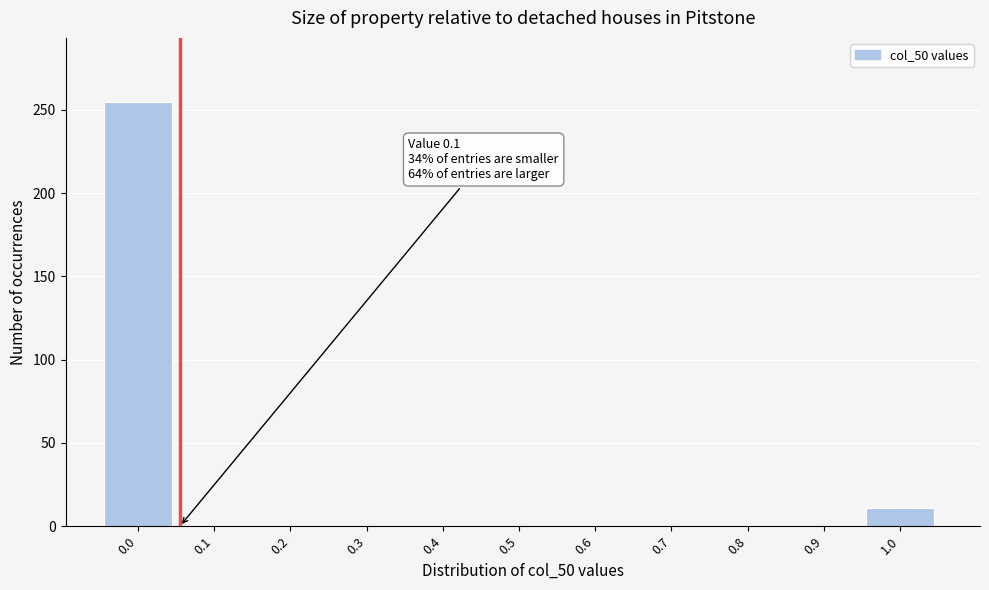

Reading left to right, list all the values displayed in this chart.

0.0=255	0.1=0	0.2=0	0.3=0	0.4=0	0.5=0	0.6=0	0.7=0	0.8=0	0.9=0	1.0=11